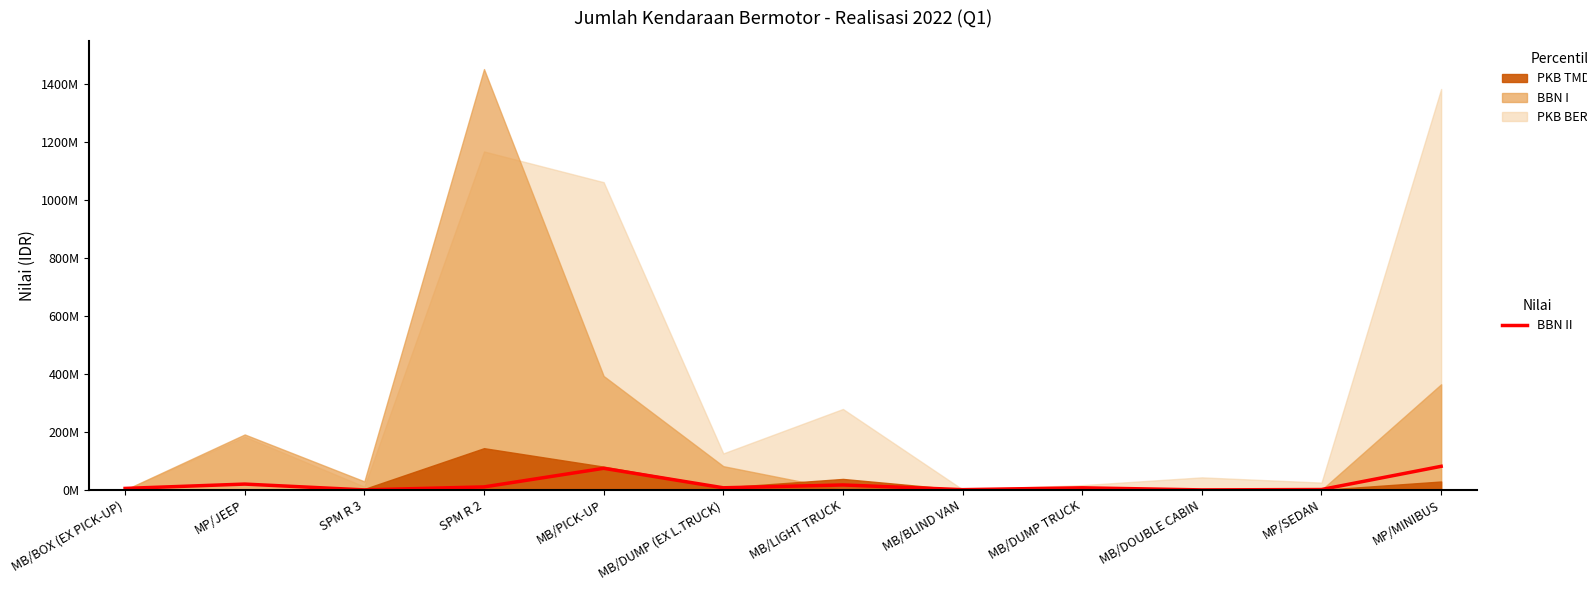

True or false: the data has more than 1 interior local peaks.

True